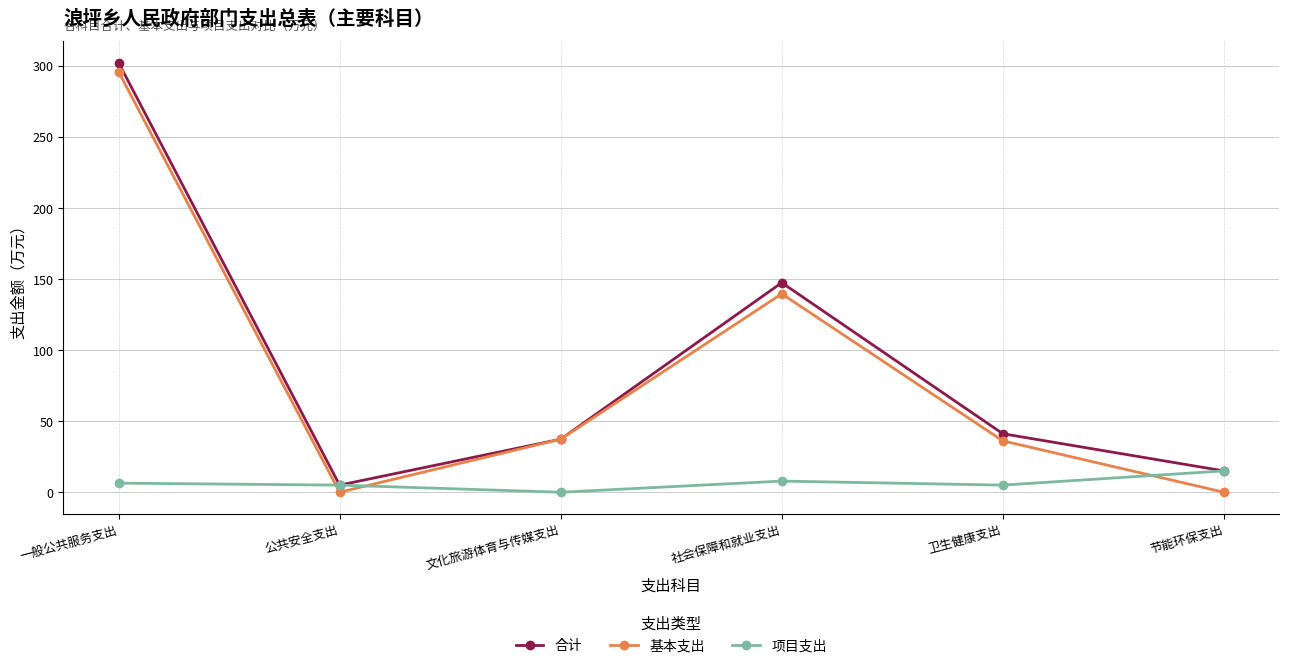

The 基本支出 series shows 36.1 at 卫生健康支出. True or false?

True